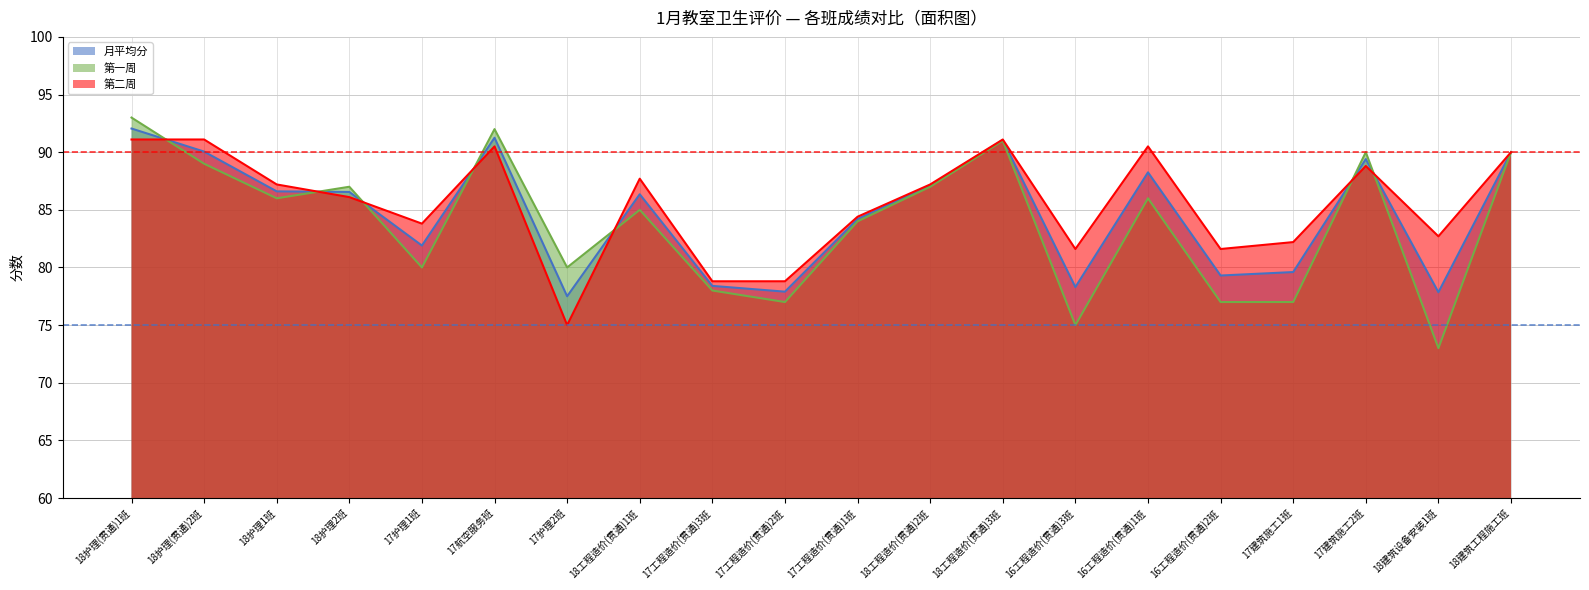

Does the chart display data point markers on the line(s)?

No